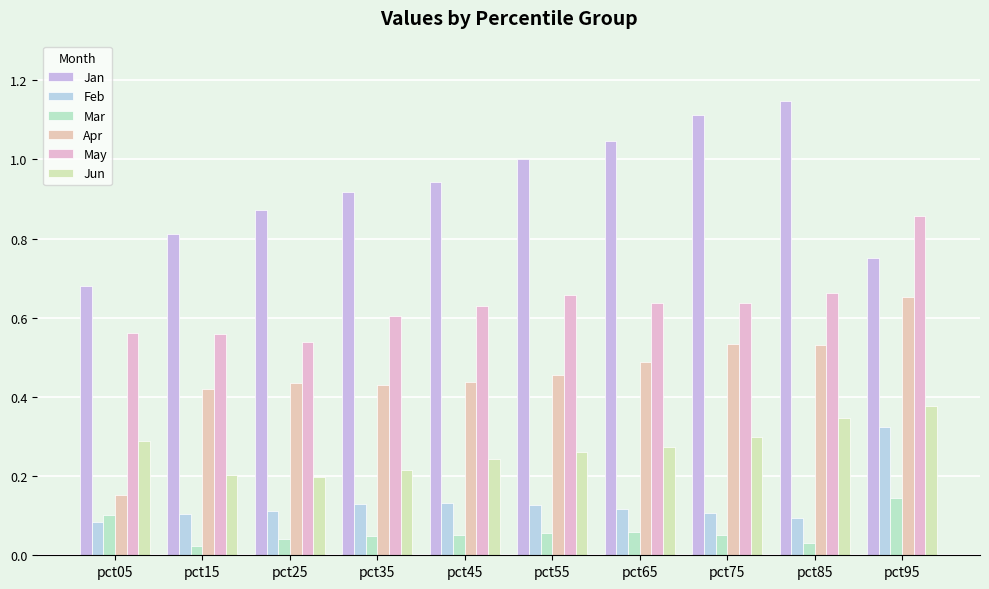

Count the Apr values in the range 0 to 1.

10